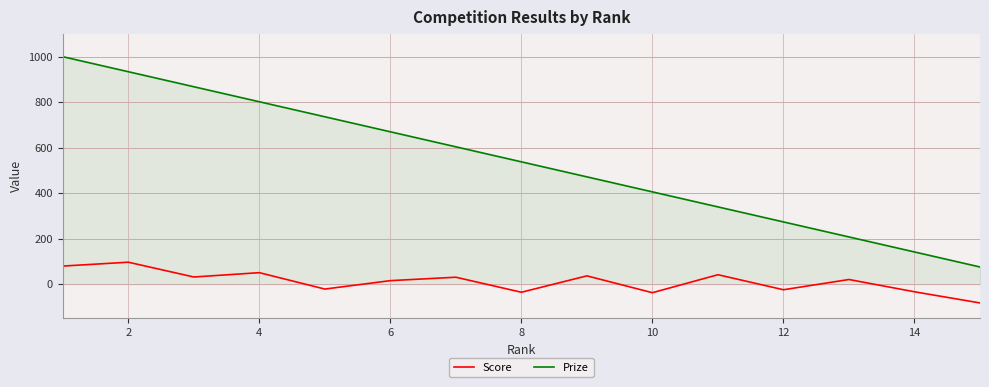

True or false: Prize and Score cross at least once.

False